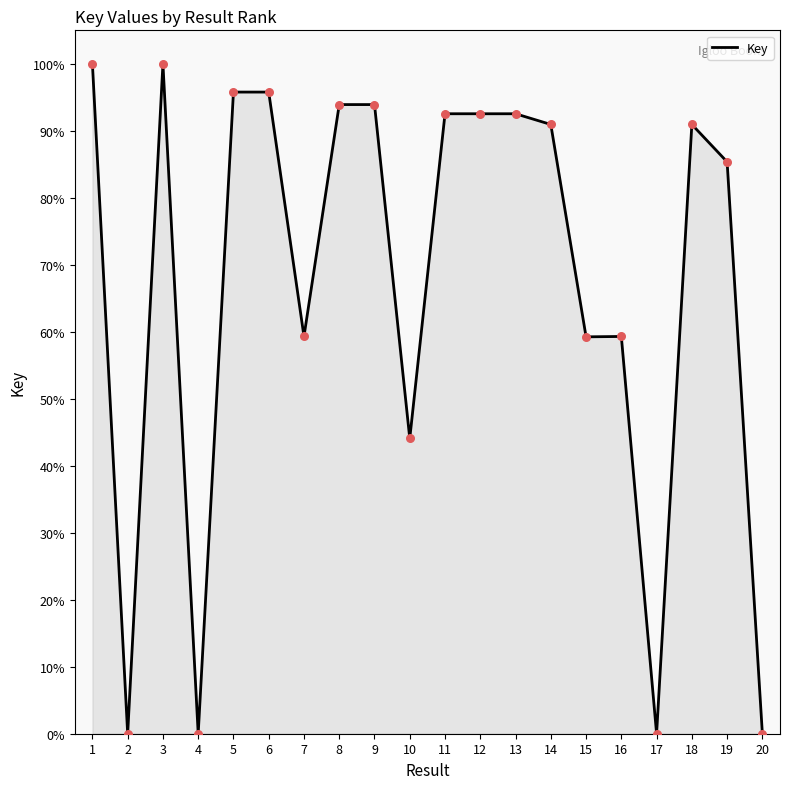

What is the change in value from 11 to 16?

-33.2